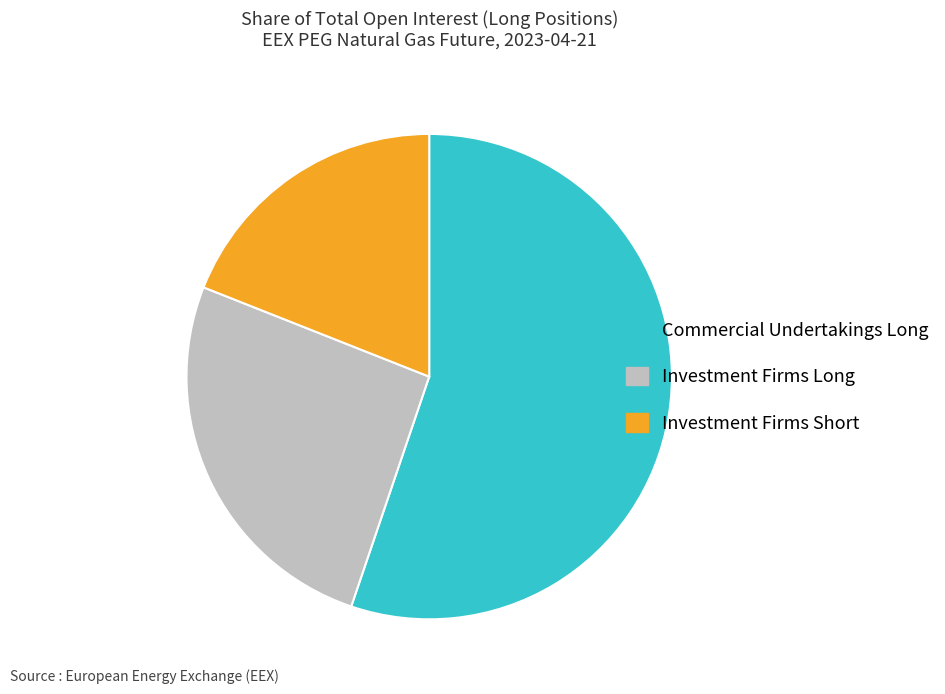

Rank the categories by value from highest to lowest.

Commercial Undertakings Long, Investment Firms Long, Investment Firms Short